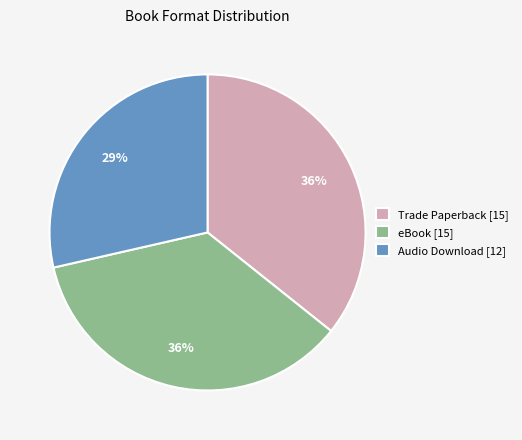

Is the sum of Trade Paperback [15] and eBook [15] greater than half?

Yes